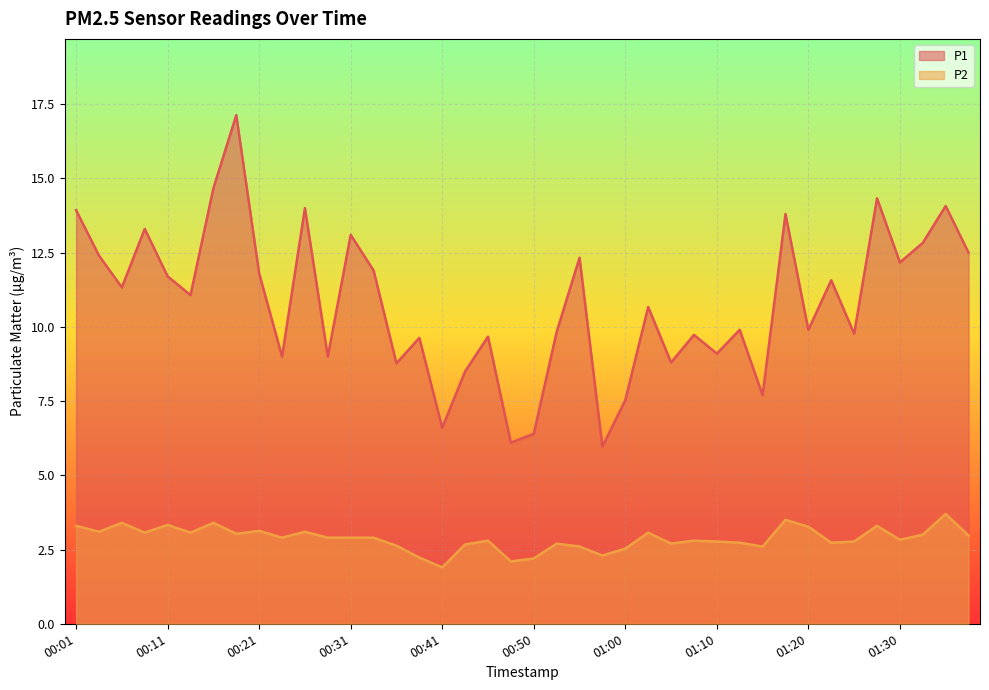

Where is the first local maximum for P1?

00:08